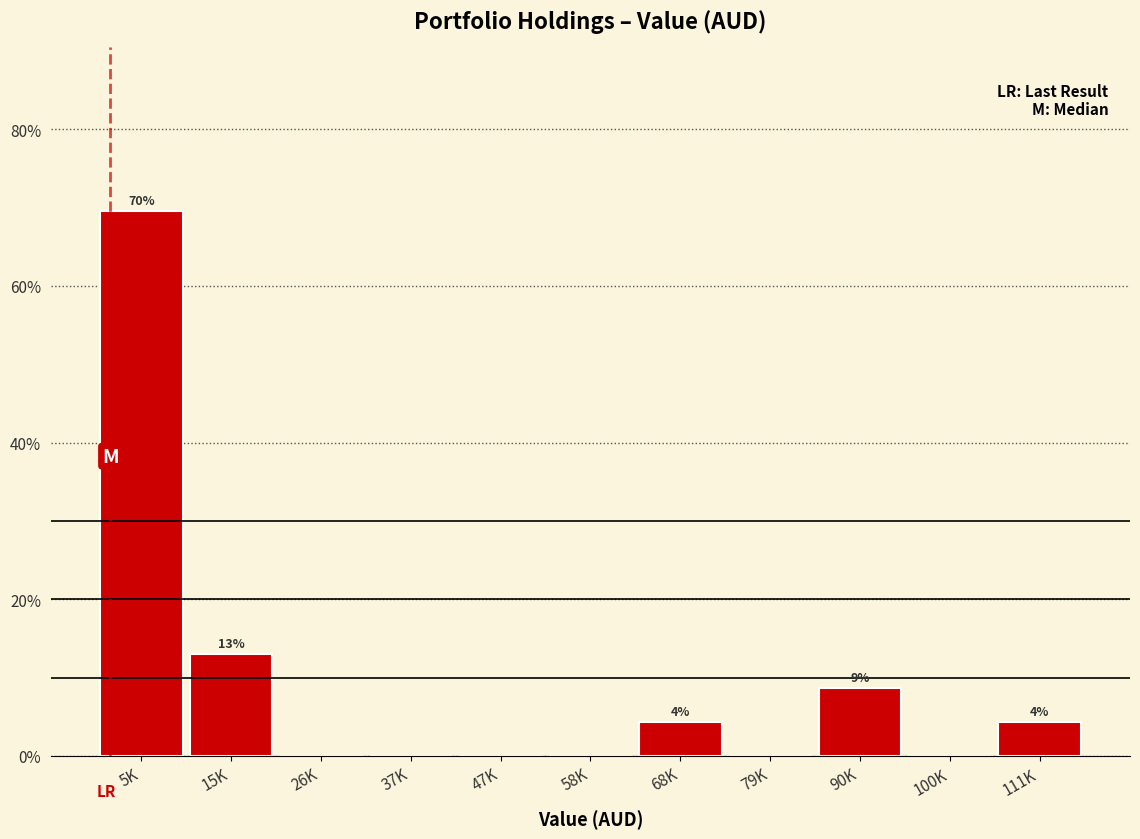

Reading left to right, extract all data points from this chart.

5K=69.6	15K=13.0	26K=0.0	37K=0.0	47K=0.0	58K=0.0	68K=4.3	79K=0.0	90K=8.7	100K=0.0	111K=4.3